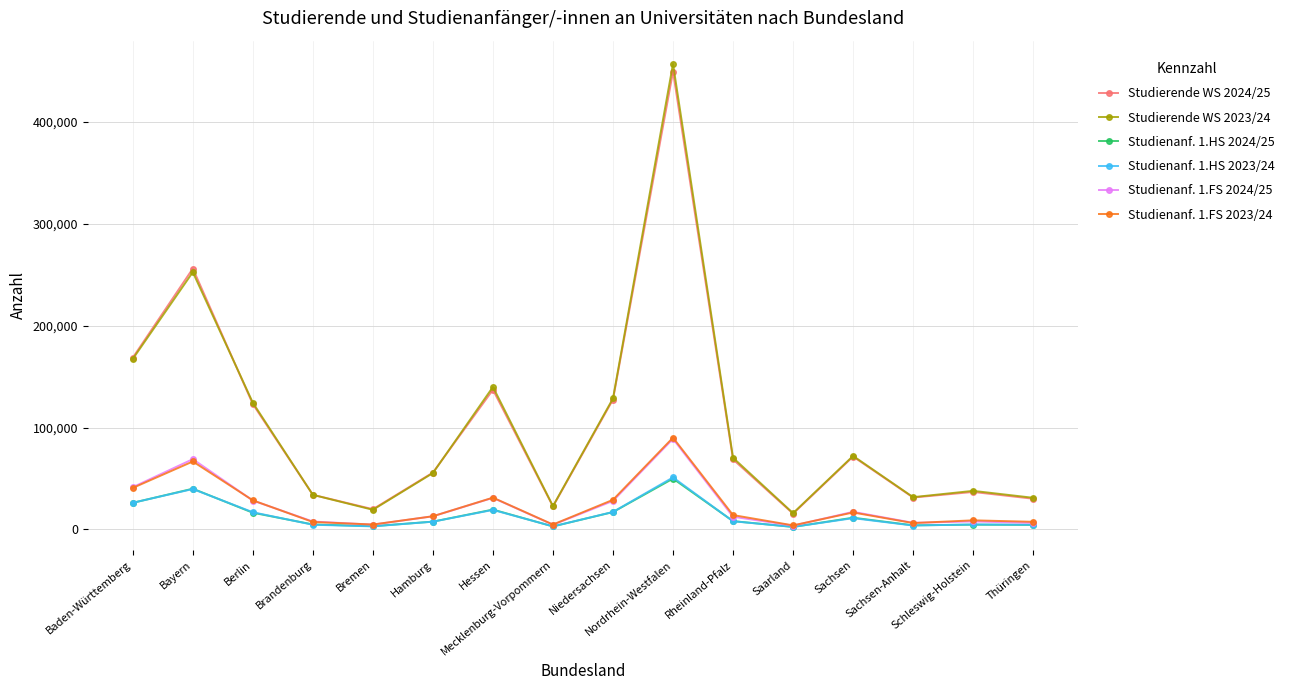

What is the average value of the Studienanf. 1.HS 2023/24 series?

13978